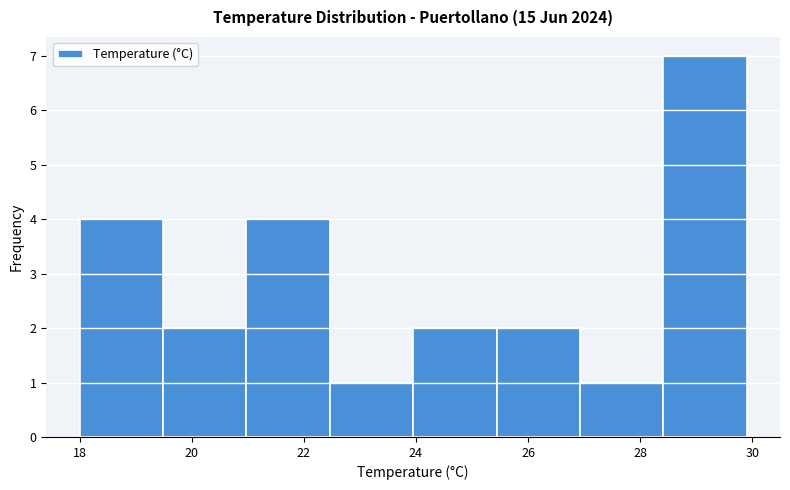

Which range on the x-axis has the tallest bar?

28.4 to 30.0